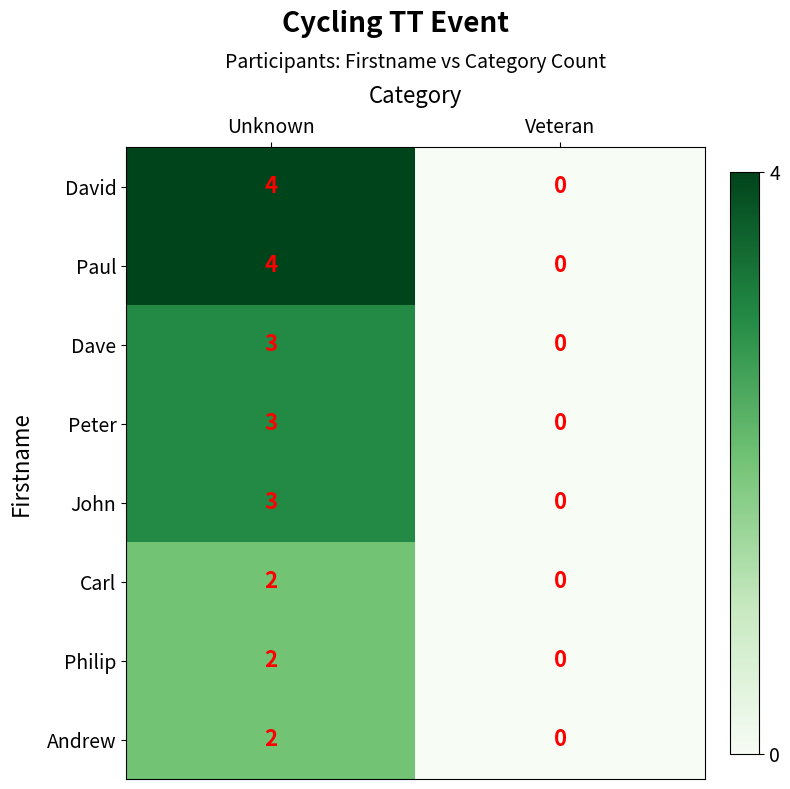

The value of David at Veteran is 2. True or false?

False